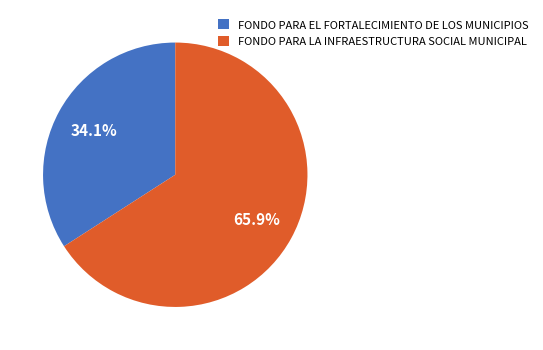

Approximately how many times larger is the value at FONDO PARA EL FORTALECIMIENTO DE LOS MUNICIPIOS compared to FONDO PARA LA INFRAESTRUCTURA SOCIAL MUNICIPAL?

0.5